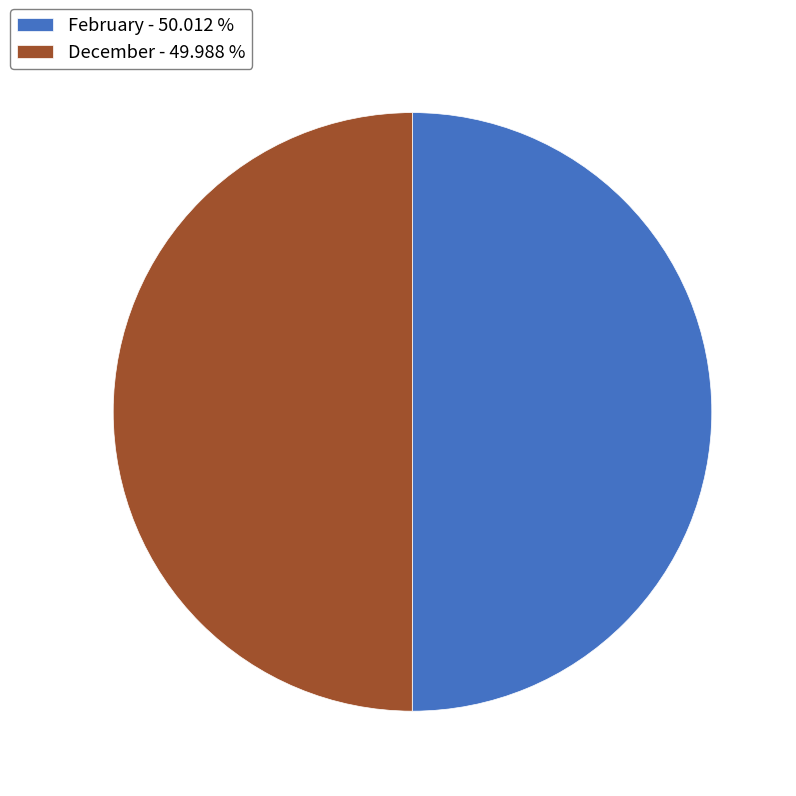

What is the ratio of the value at February - 50.012 % to the value at December - 49.988 %?

1.0